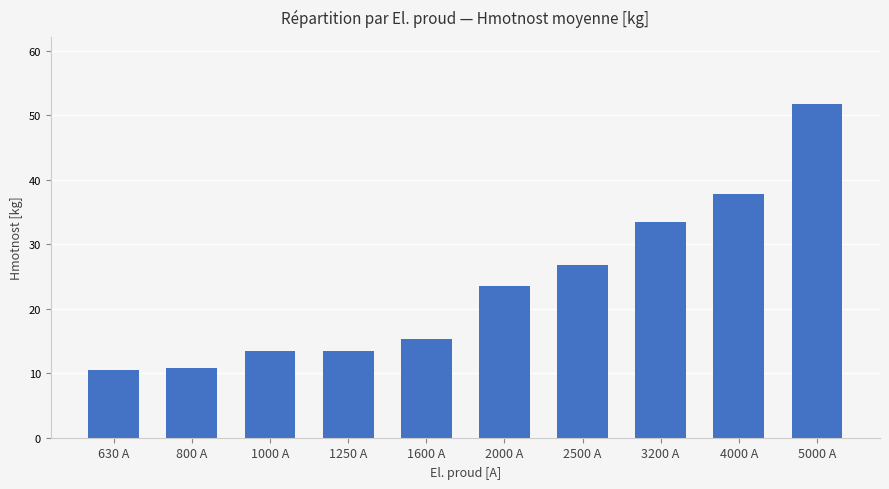

What is the sum of all values?

236.7